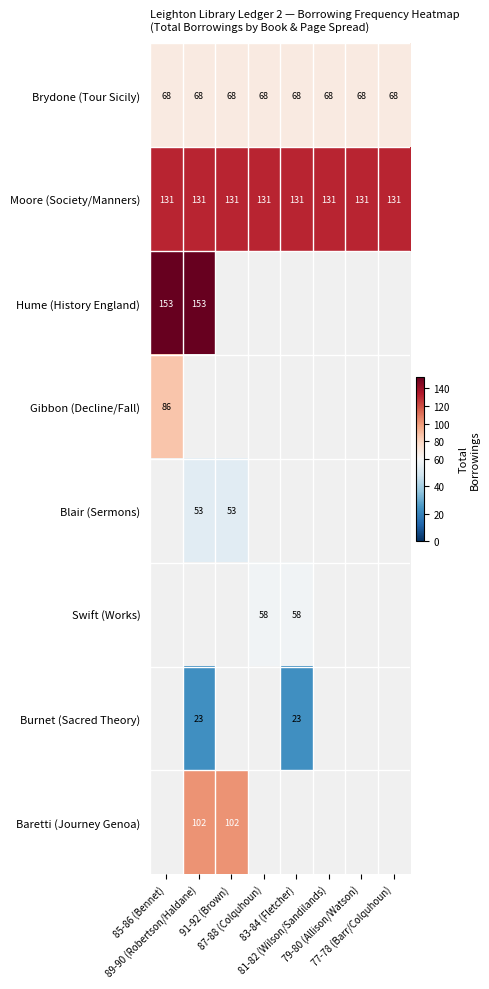

How many data points does each series have?

8